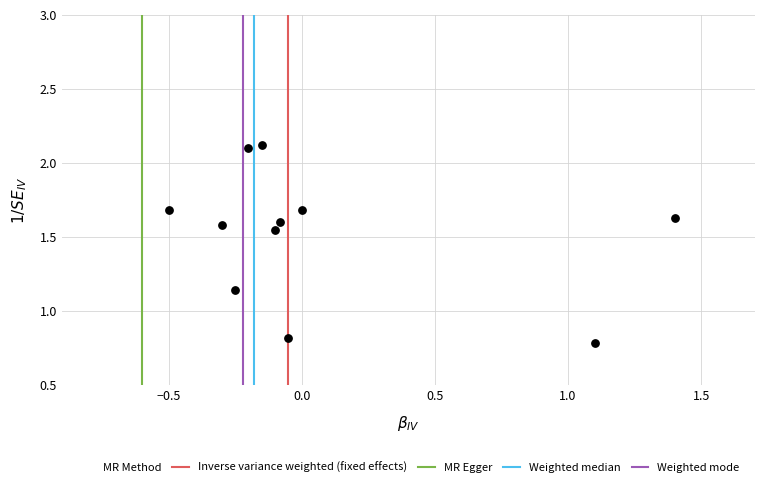

What is the average Y value?

1.5